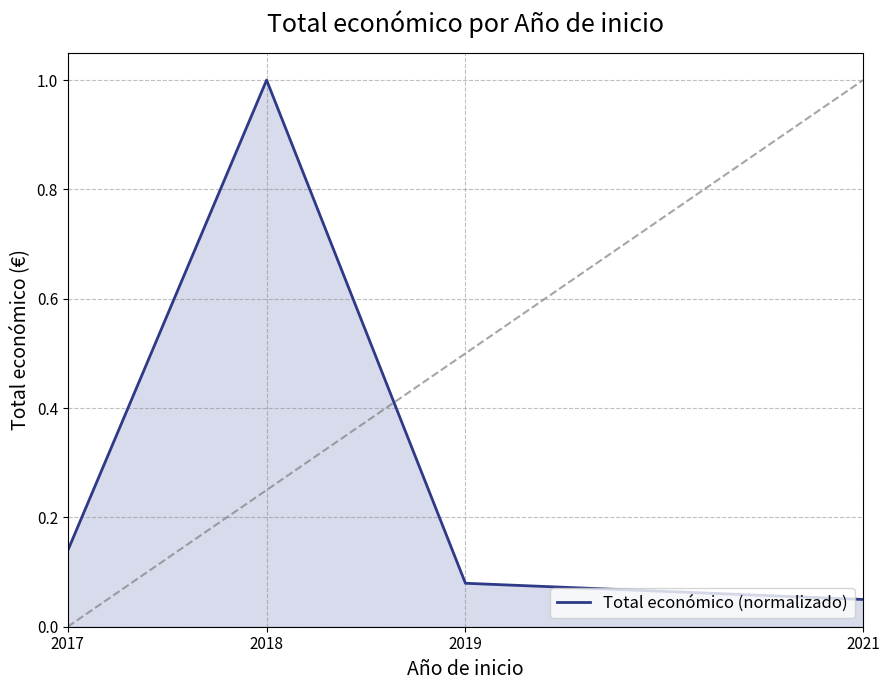

What is the maximum value shown in the chart?

1.0